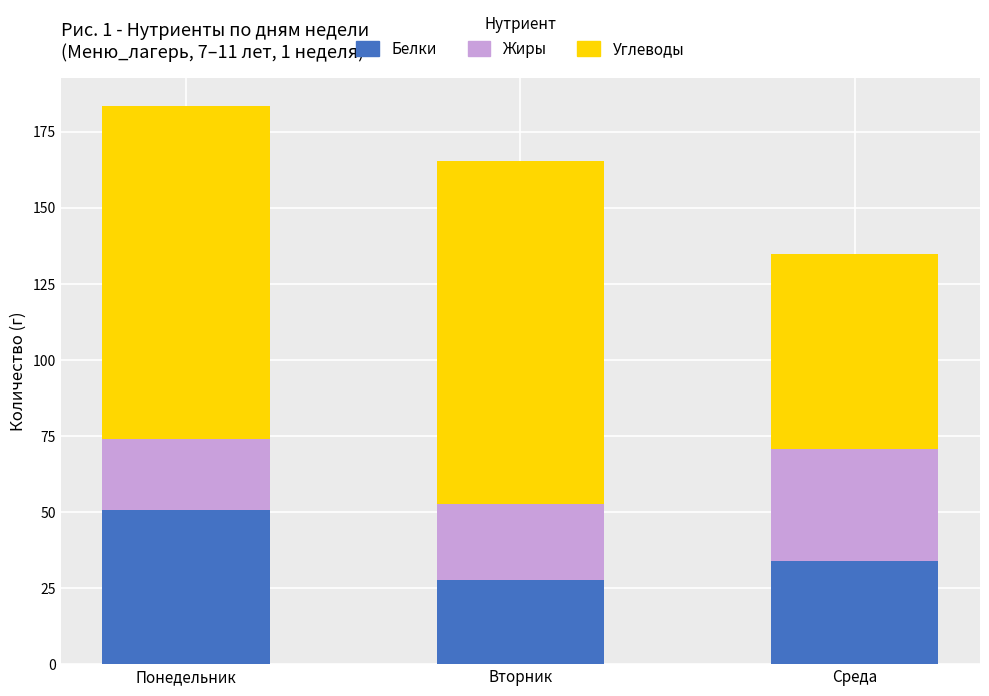

How many distinct data groups are displayed?

3